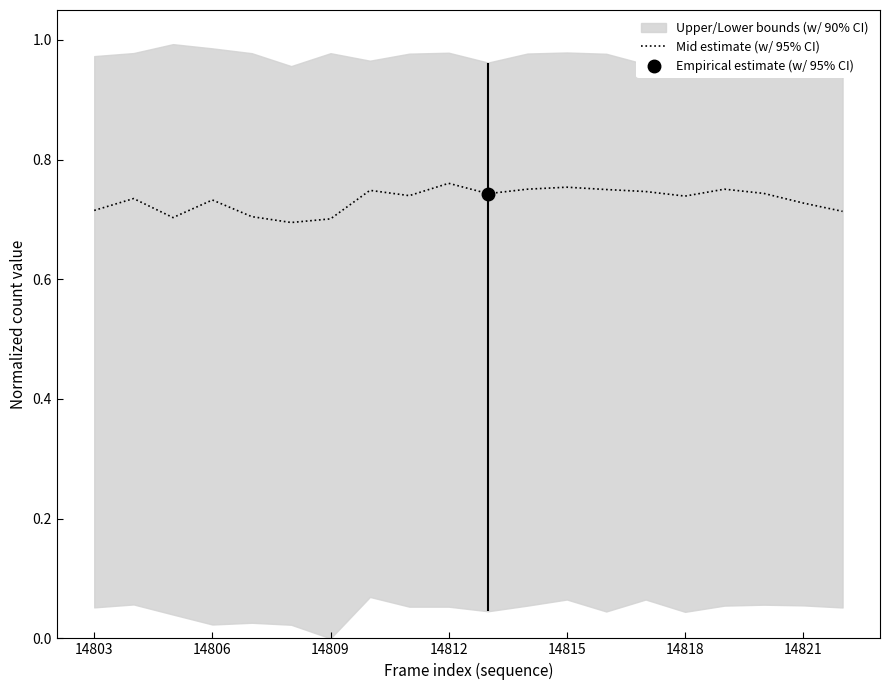

How many interior local valleys (lower than both neighbors) does the data have?

5